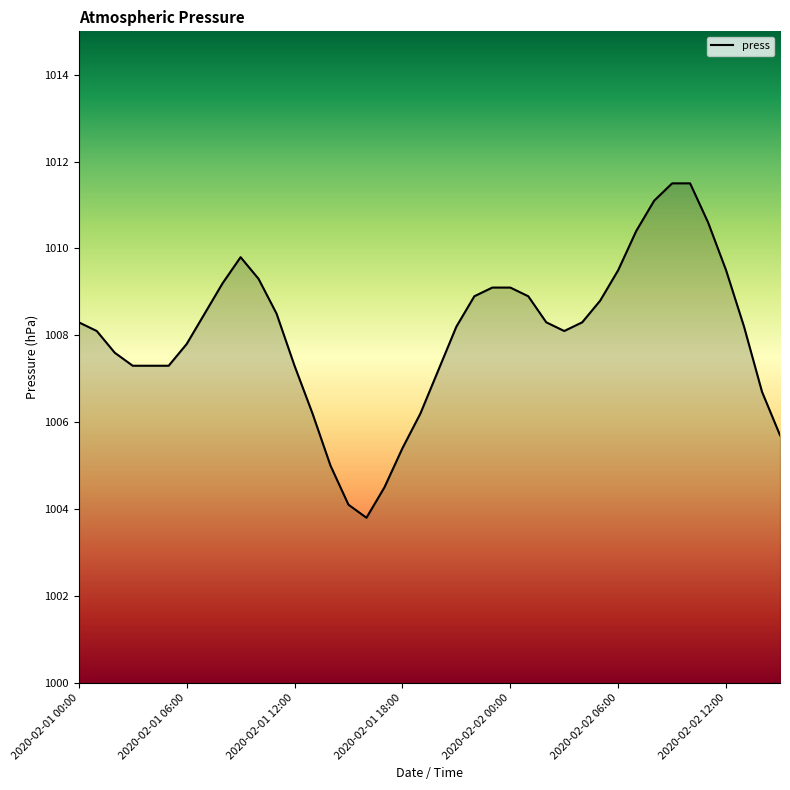

What is the greatest value displayed?

1011.5